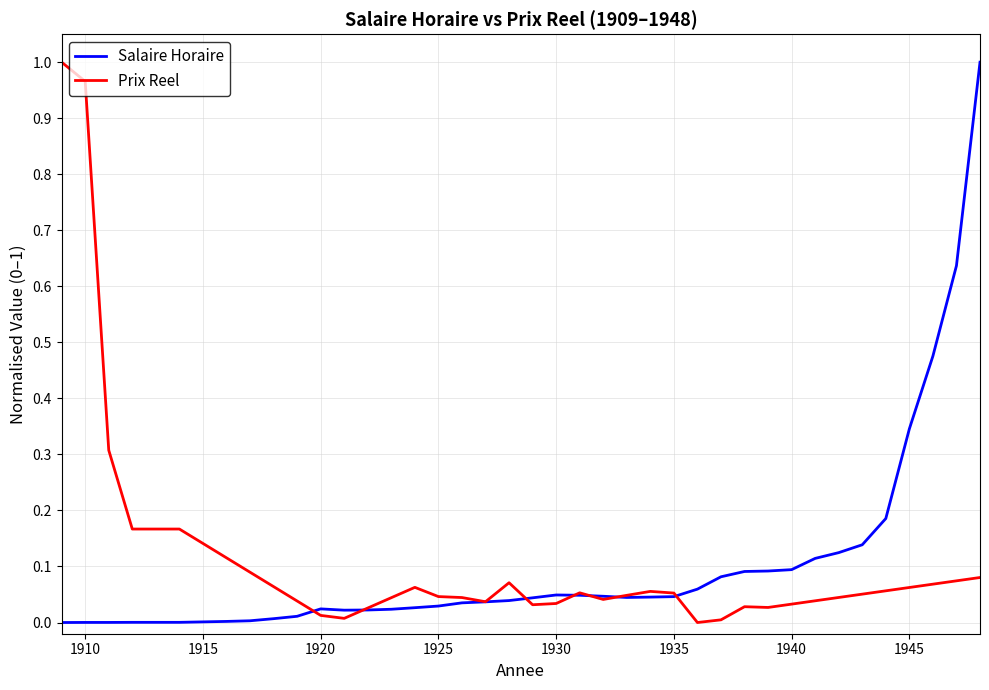

What is the highest value of the Salaire Horaire series?

1.0